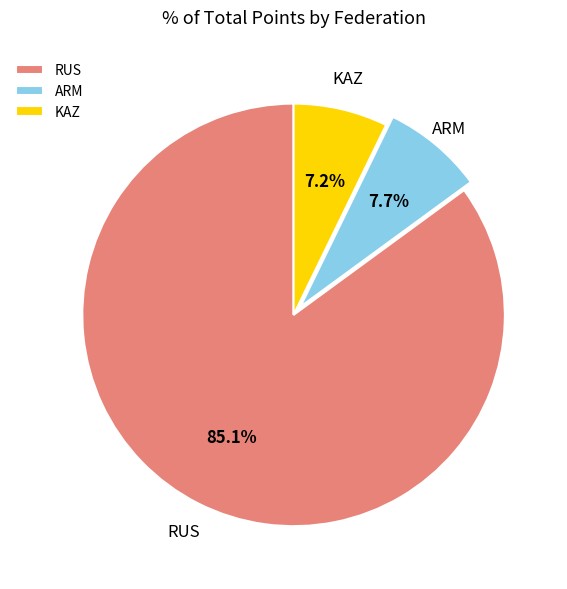

To the nearest percent, what is the difference between the largest and smallest slice percentages?

78%